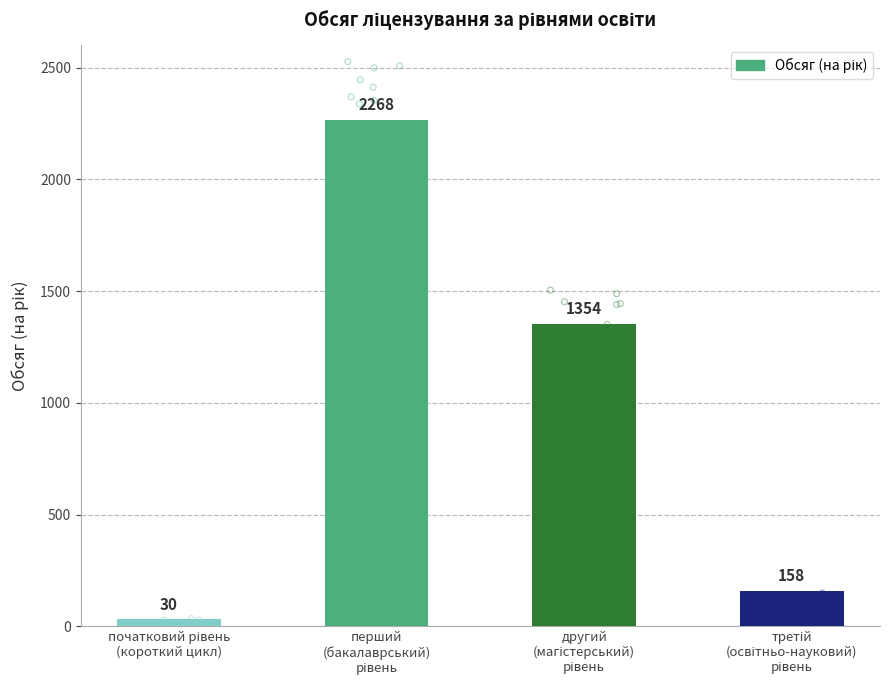

What is the change in value from початковий рівень
(короткий цикл) to перший
(бакалаврський)
рівень?

+2238